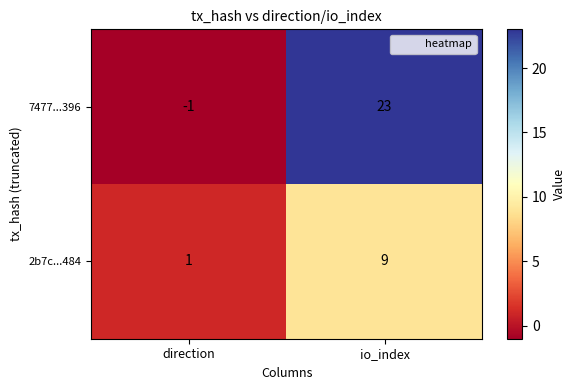

At which category is the sum across all series the highest?

io_index